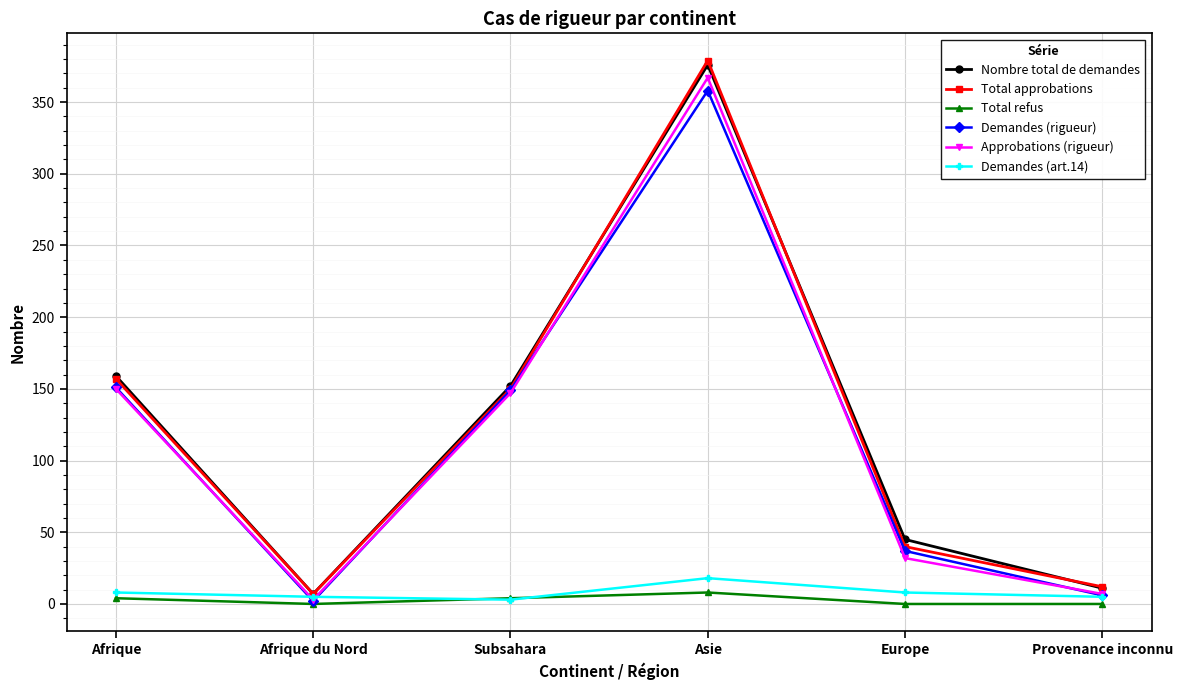

What position from the left is Subsahara?

3